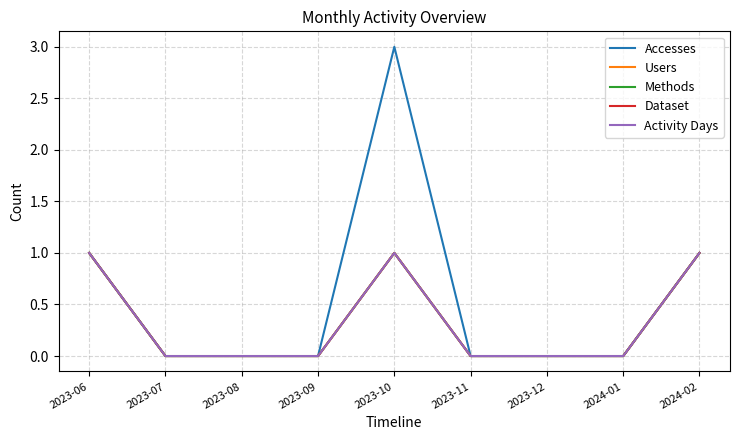

Does the chart display data point markers on the line(s)?

No